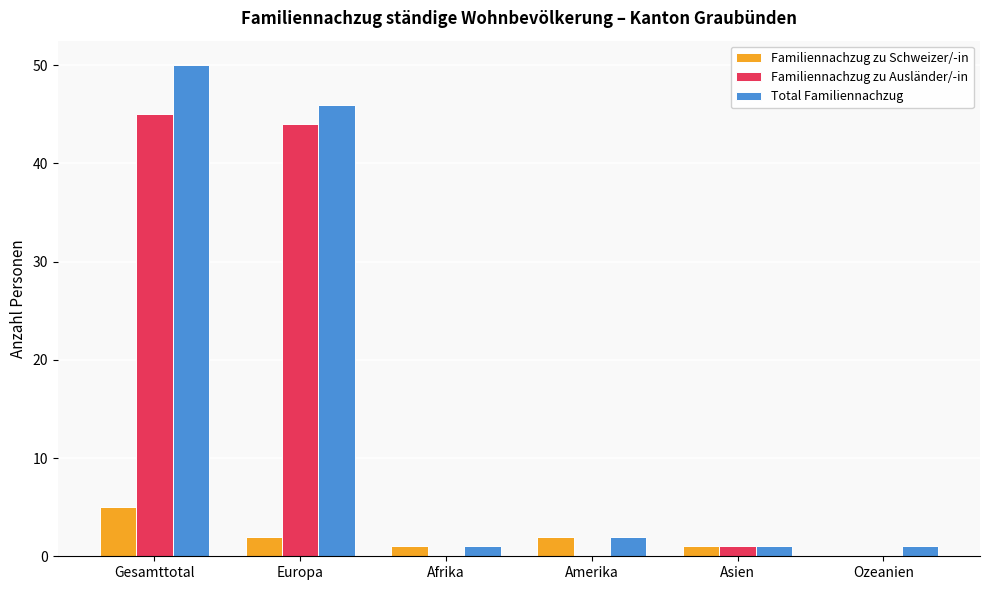

Which label corresponds to the largest value in the chart?

Gesamttotal